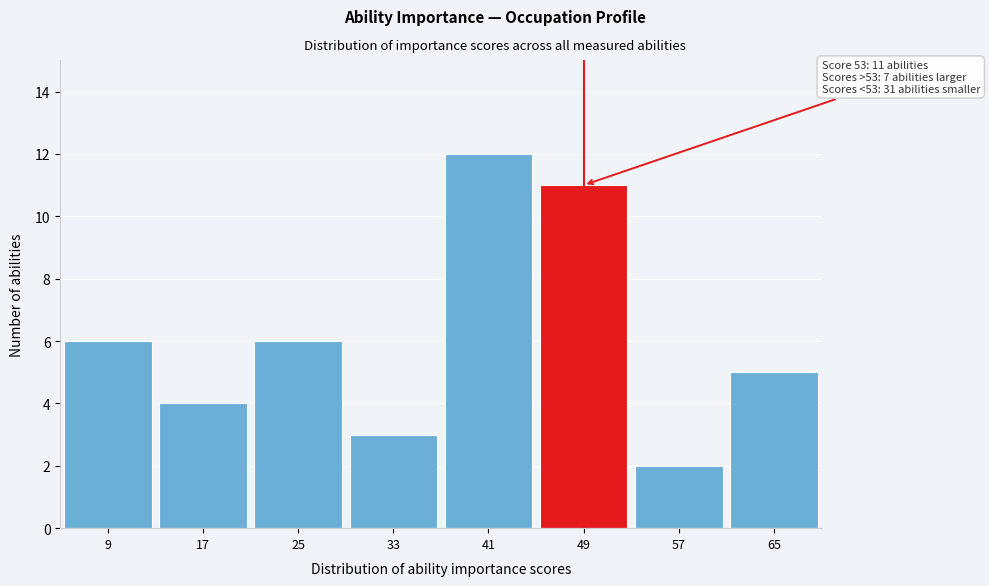

Reading right to left, list all the values displayed in this chart.

65=5	57=2	49=11	41=12	33=3	25=6	17=4	9=6